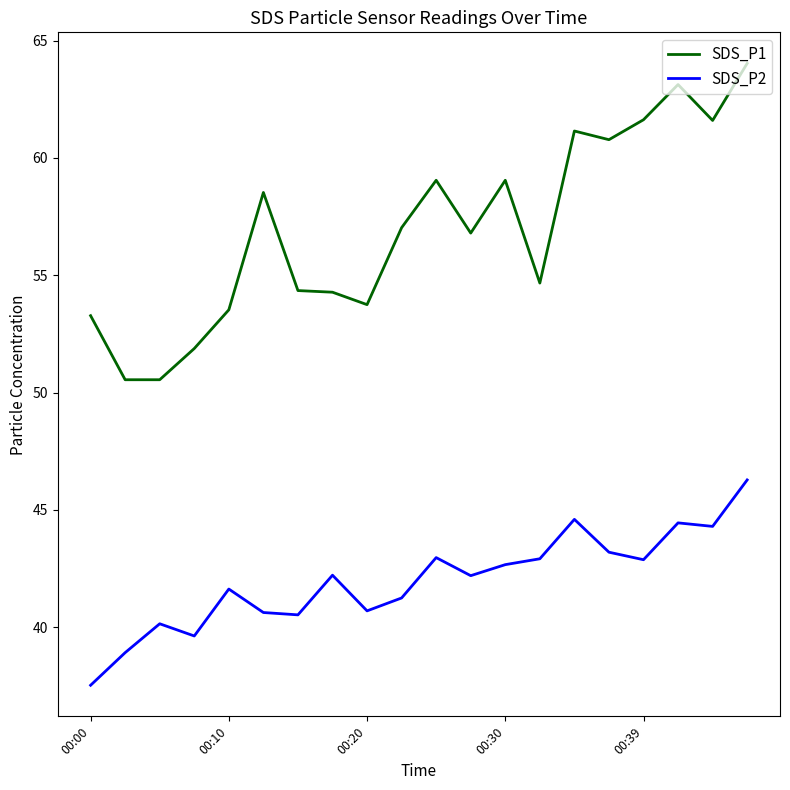

What are all the series names shown in the legend?

SDS_P1, SDS_P2